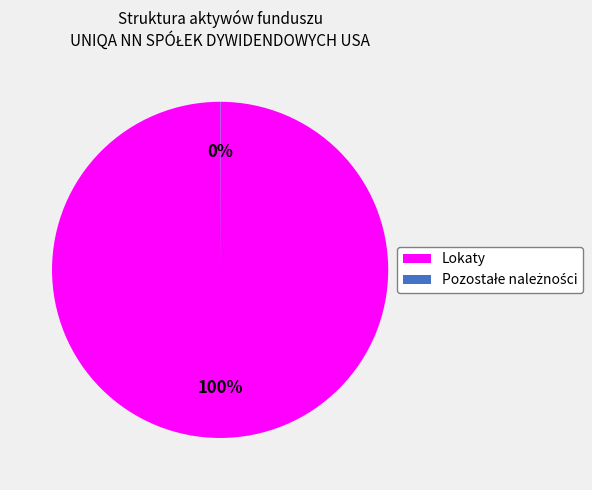

Is it true that Lokaty is 100% of the pie?

True